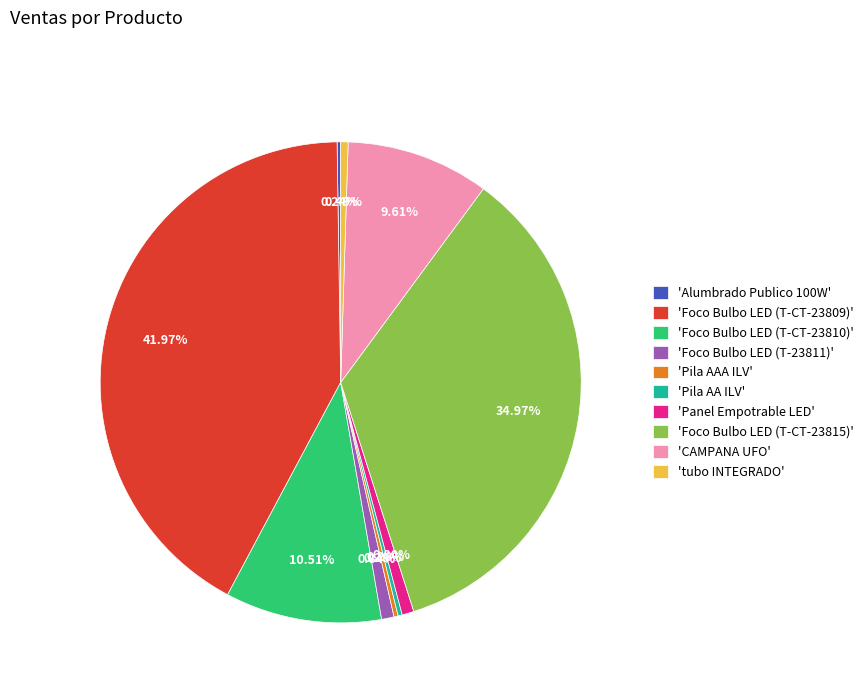

What is the ratio of the value at 'Panel Empotrable LED' to the value at 'Foco Bulbo LED (T-23811)'?

0.9